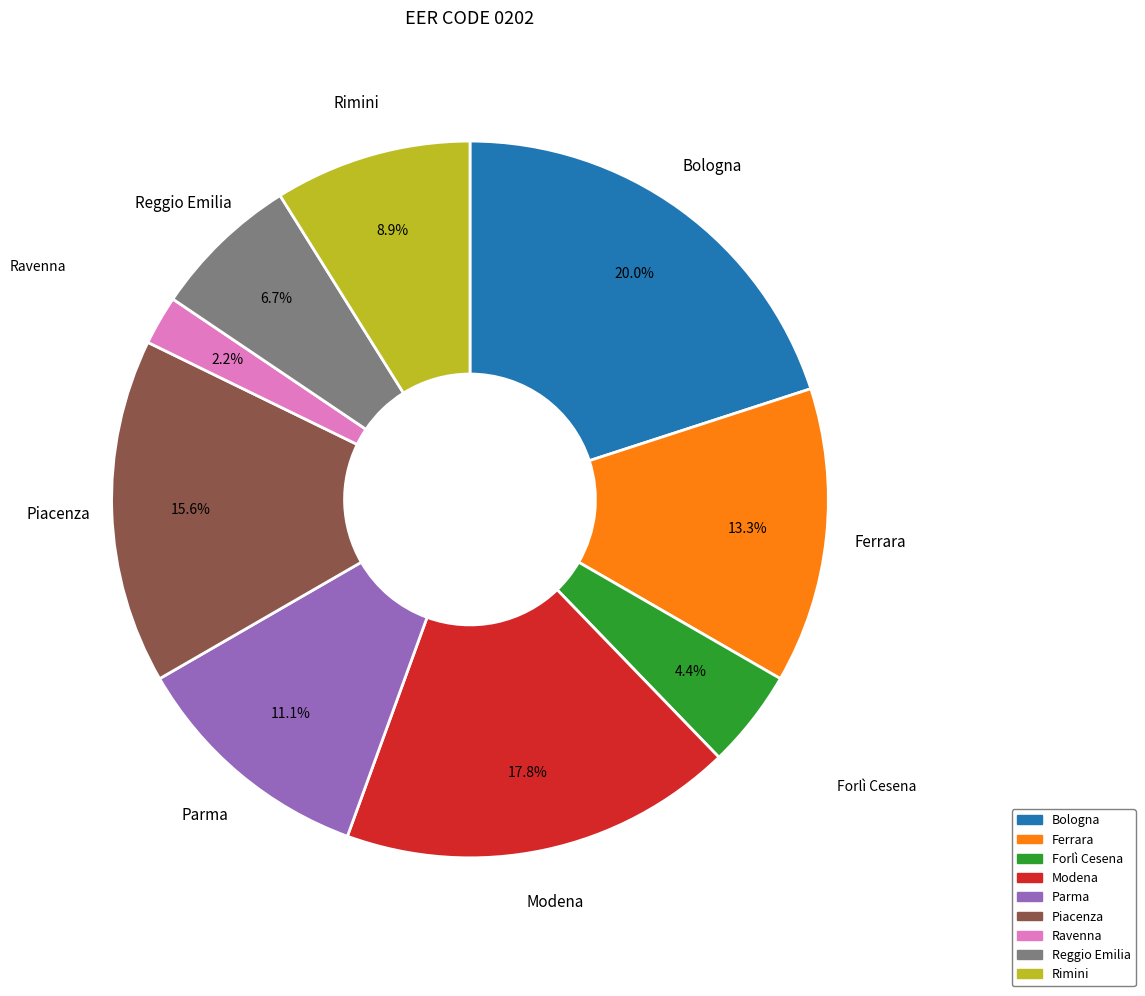

Which has a higher value, Modena or Reggio Emilia?

Modena